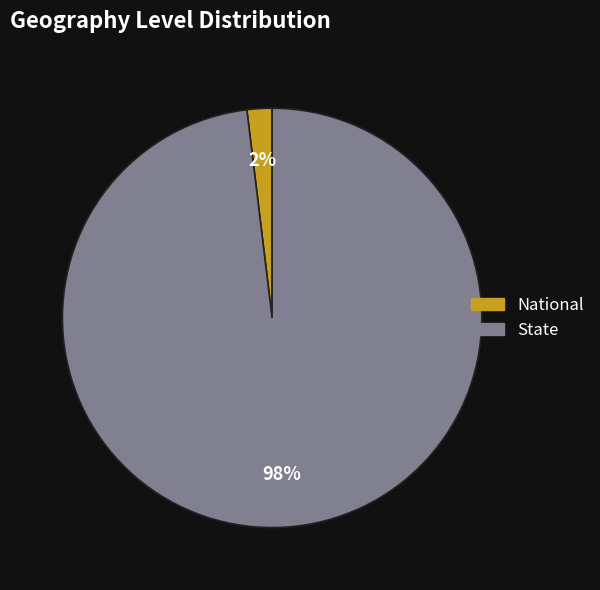

To the nearest percent, what is the average slice percentage?

50%